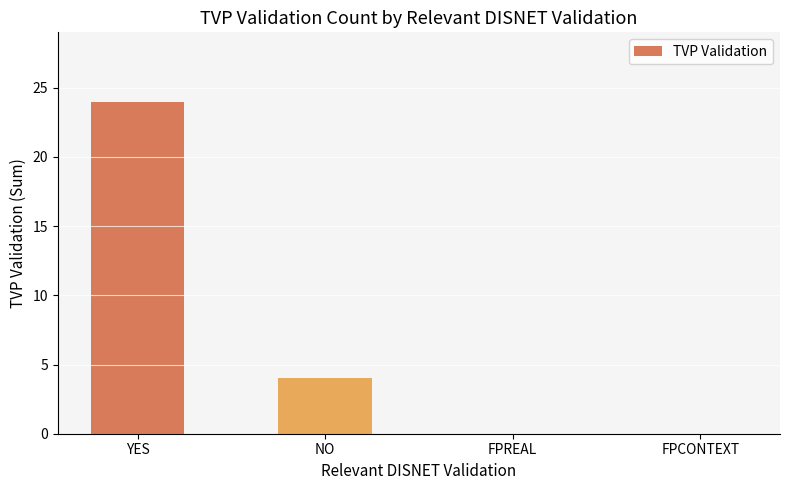

Which has a higher value, YES or FPCONTEXT?

YES